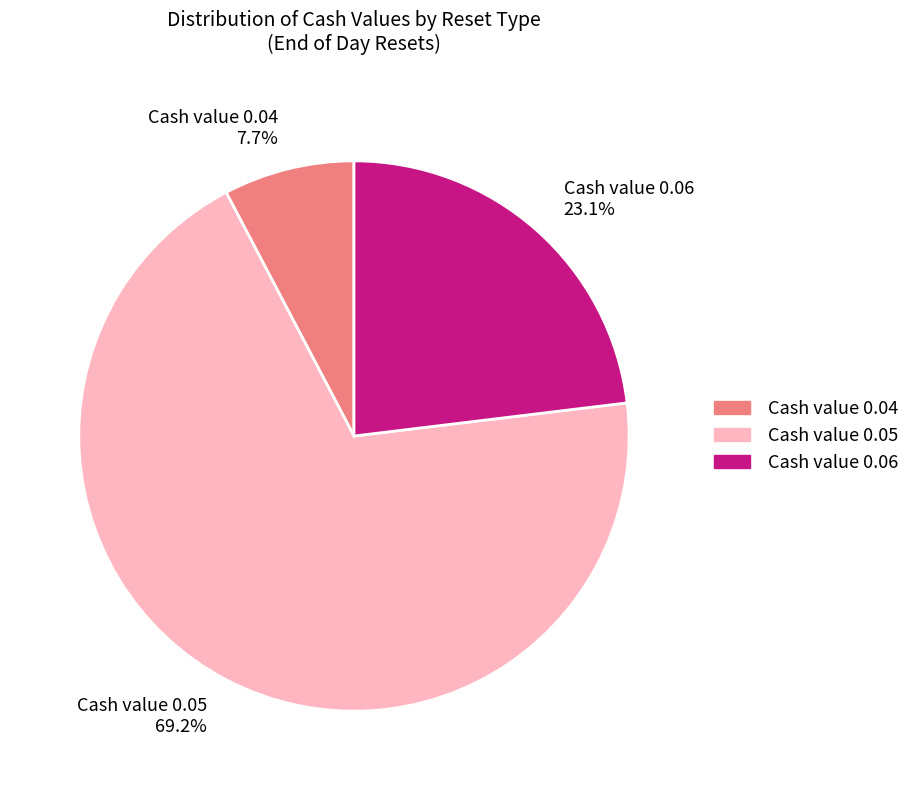

Is there any slice that represents more than half of the pie?

Yes